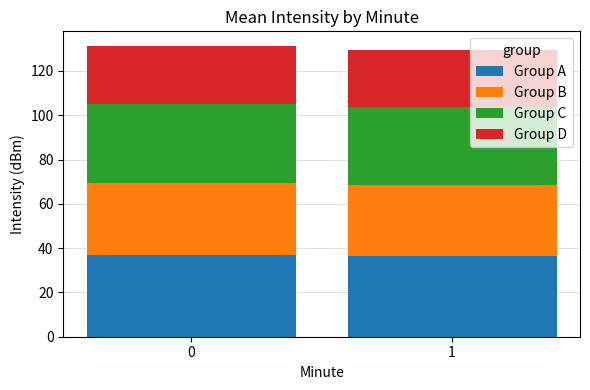

What is the sum of the Group A values at 0 and 1?

73.1